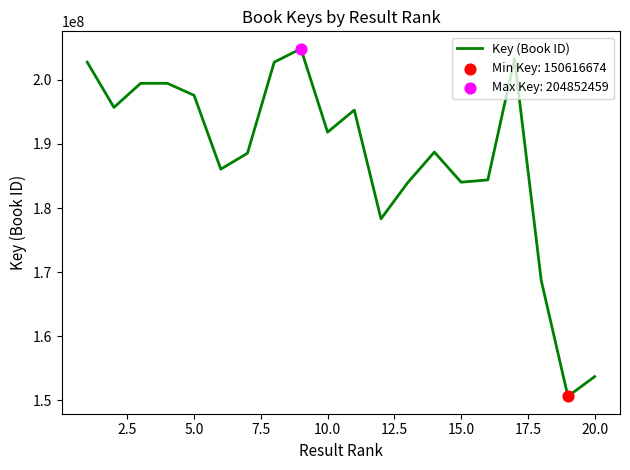

What is the maximum value shown in the chart?

204852459